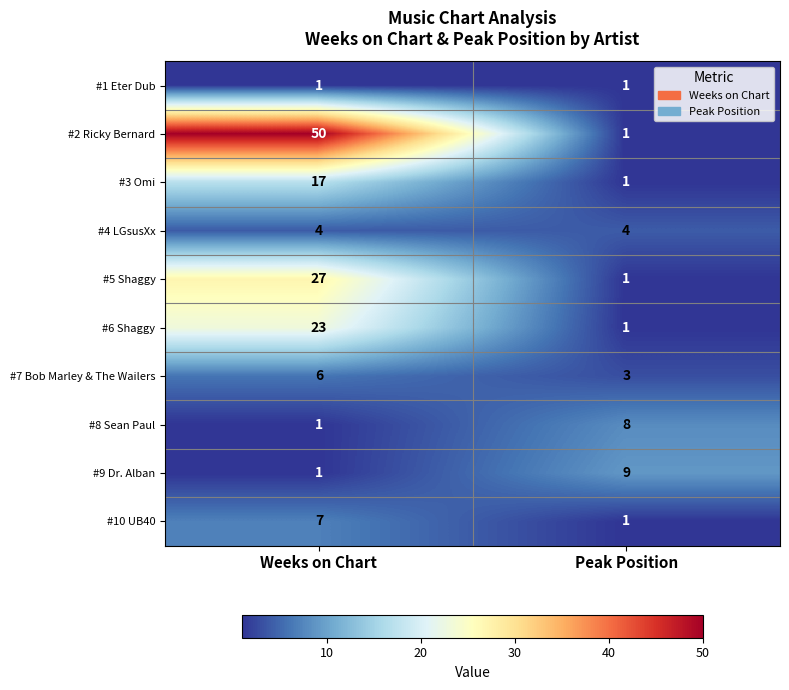

List the labels in order of #2 Ricky Bernard value, largest first.

Weeks on Chart, Peak Position